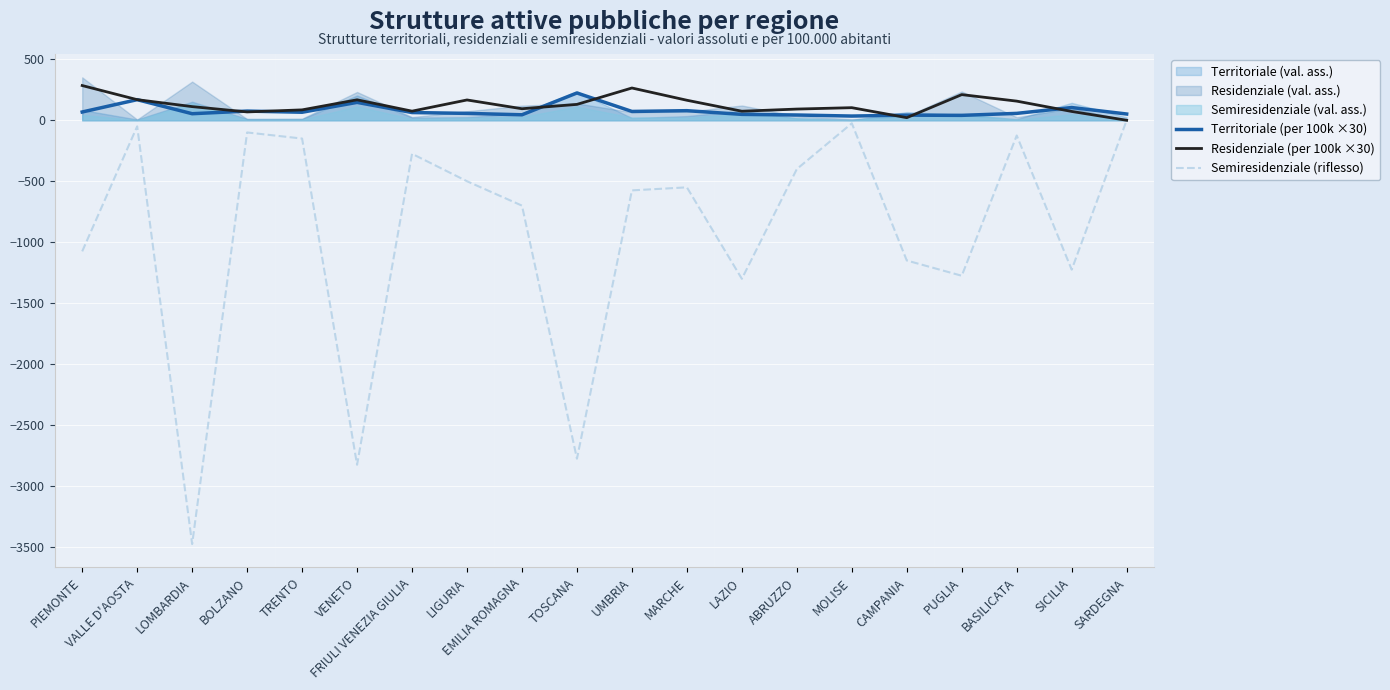

What is the approximate value of Semiresidenziale (riflesso) at PIEMONTE?

-1075.0